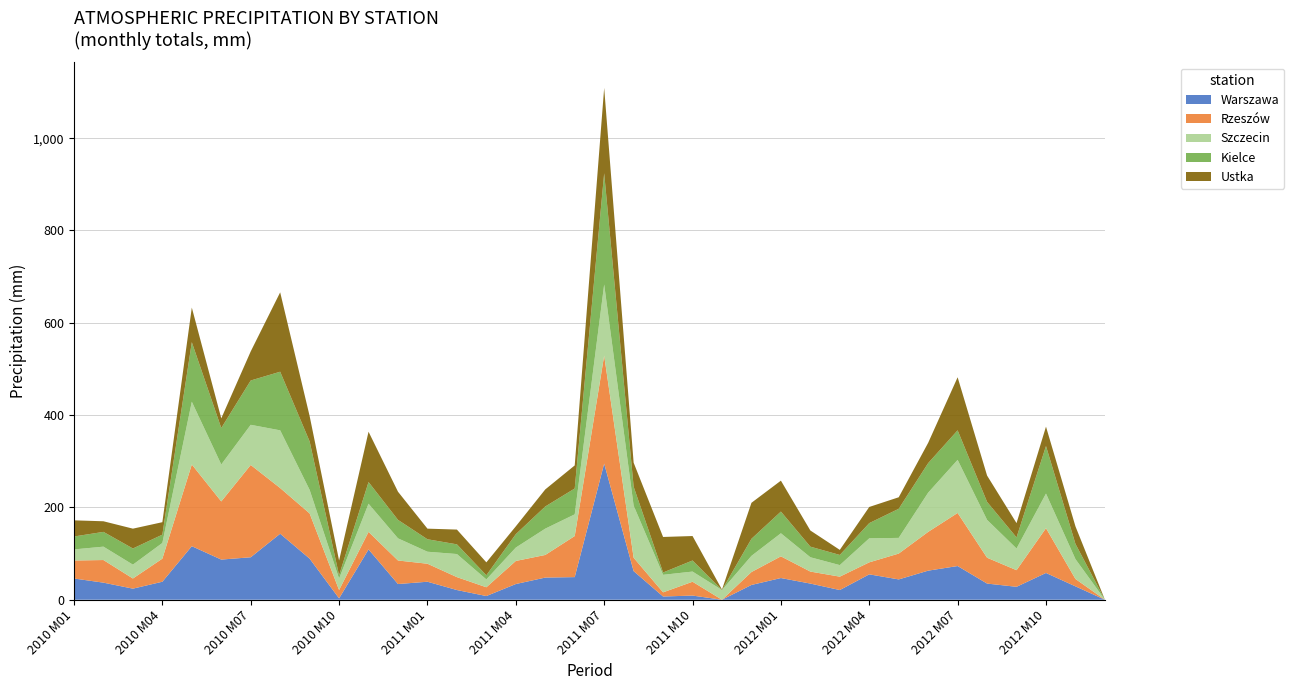

At which category is the sum across all series the highest?

2011 M07